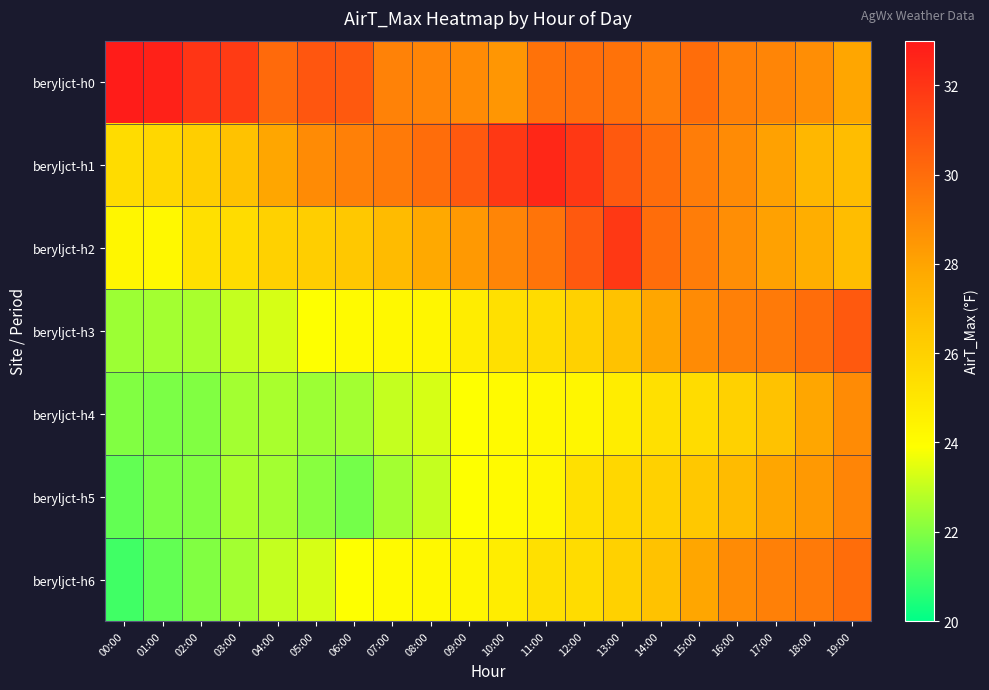

List the series in order of their peak value, highest first.

beryljct-h0, beryljct-h1, beryljct-h2, beryljct-h3, beryljct-h6, beryljct-h5, beryljct-h4